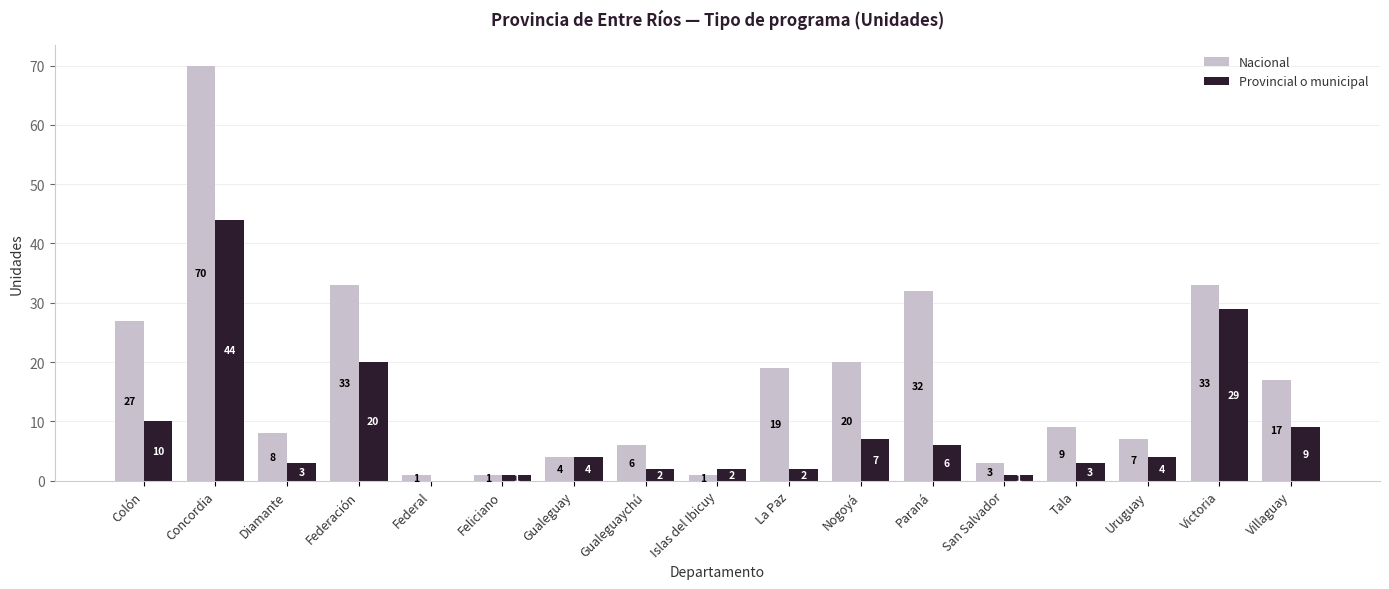

How many groups of bars are there?

17